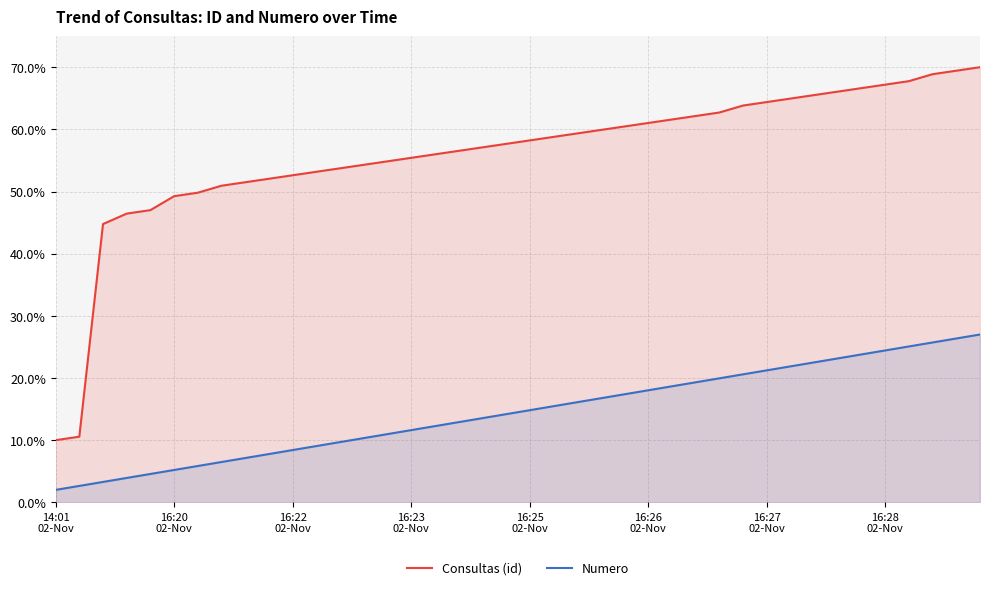

What is the smallest value displayed?

2.0